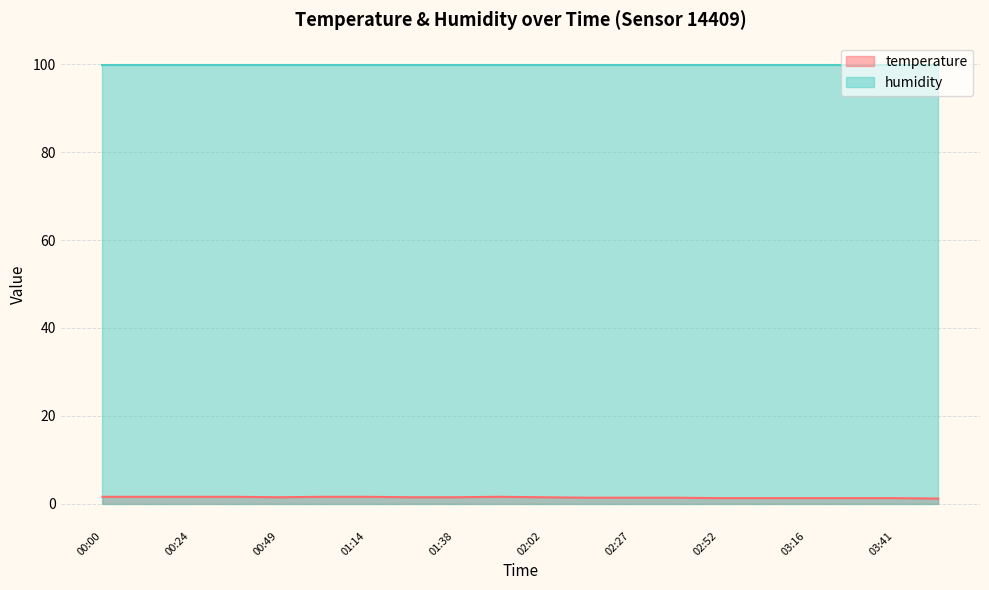

What is the maximum value shown in the chart?

99.9